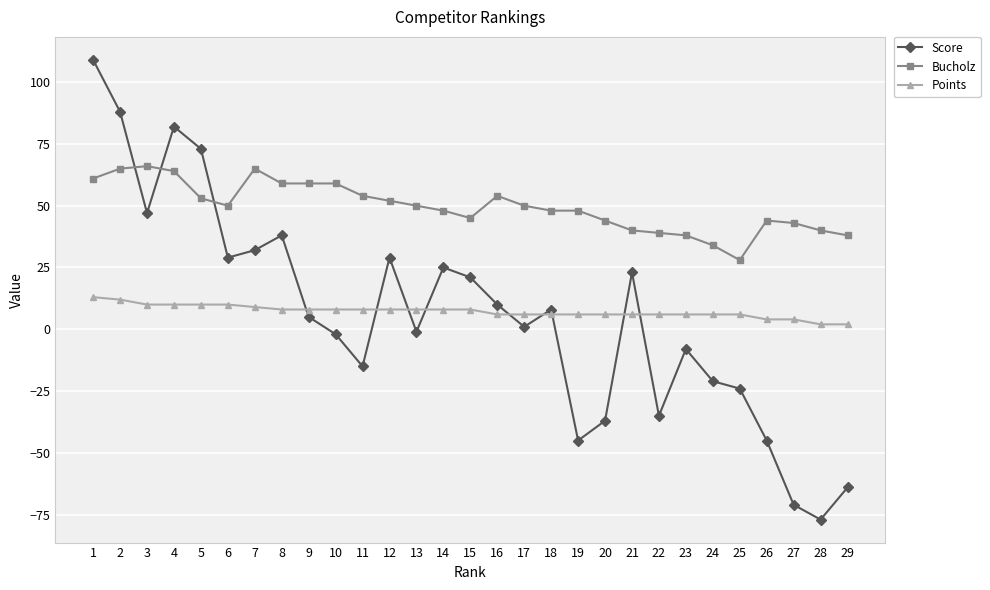

Between 12 and 27, which series saw the biggest shift?

Score